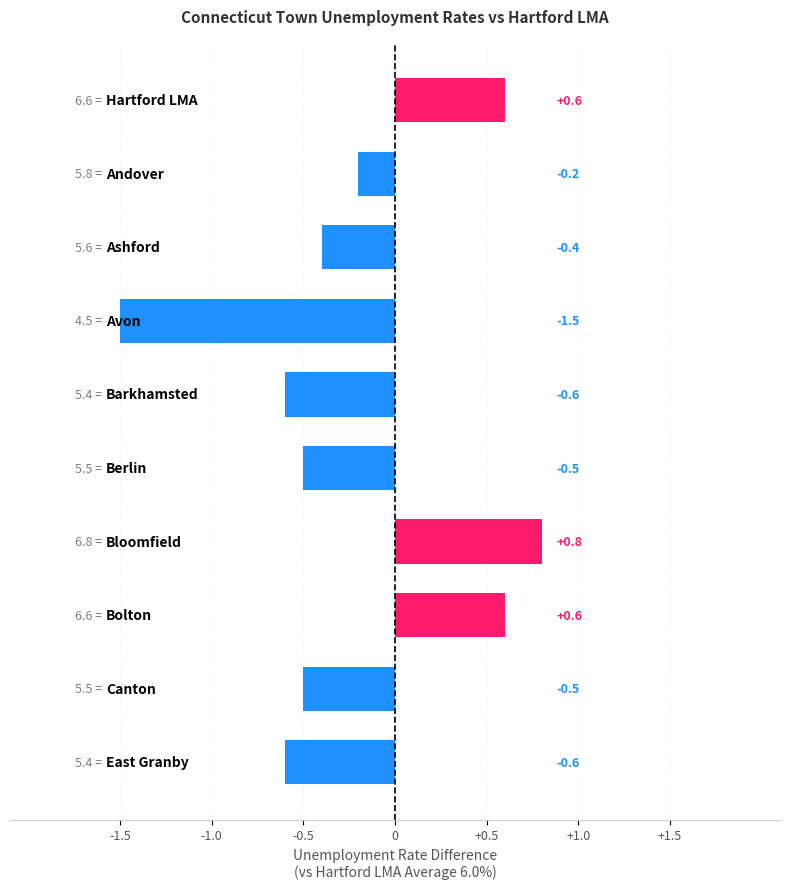

What is the greatest value displayed?

0.8